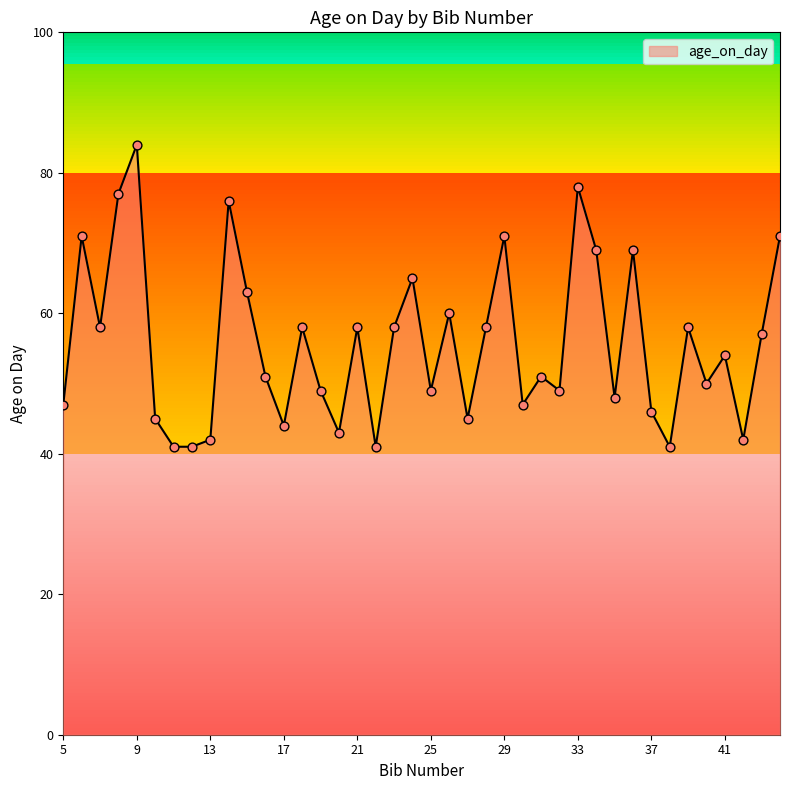

What is the minimum value shown in the chart?

41